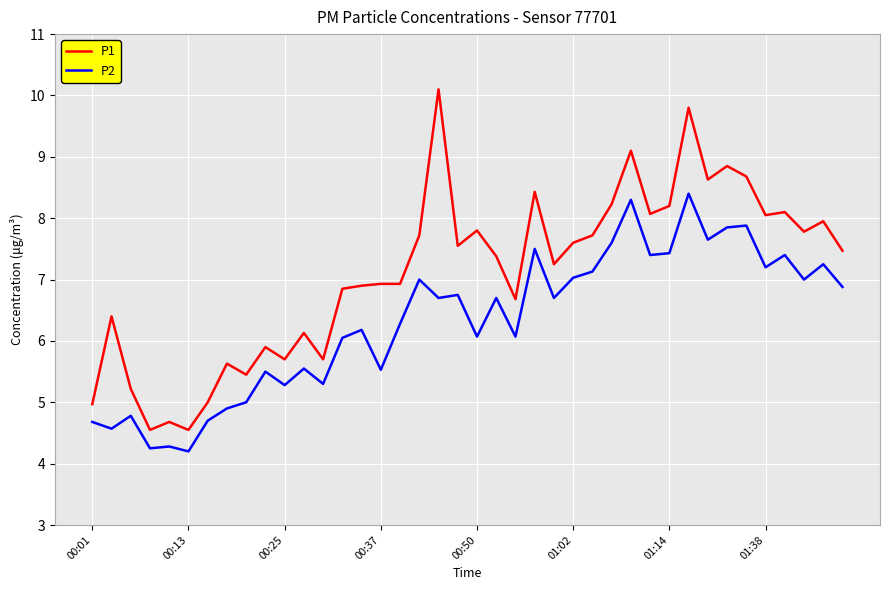

Which series has the largest total across all categories?

P1